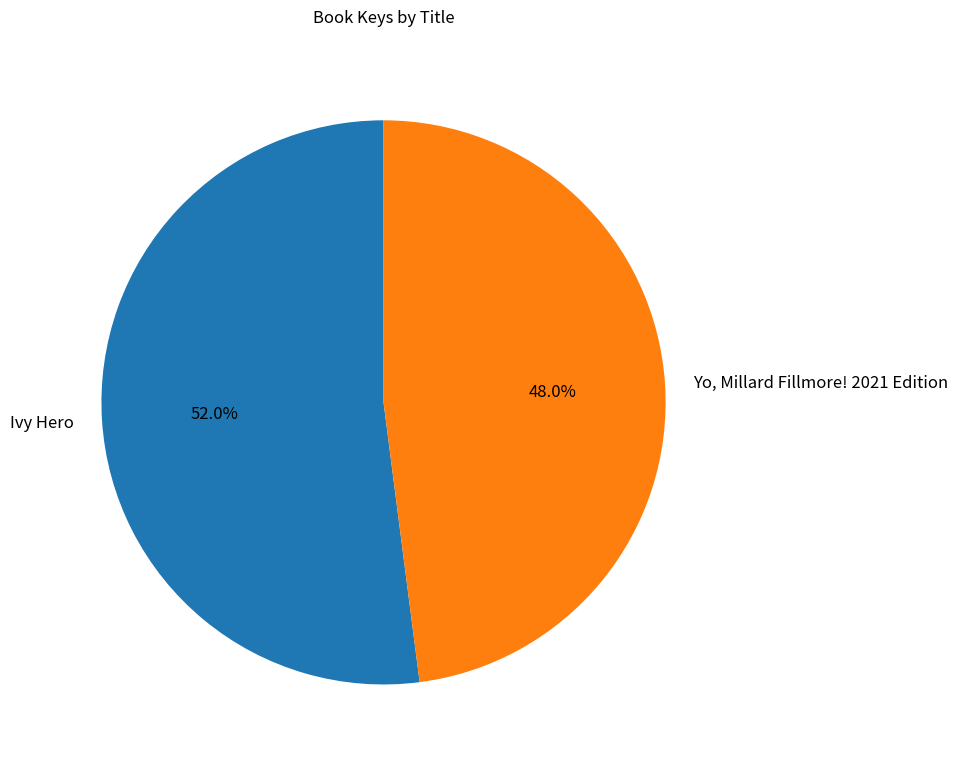

Which has a higher value, Yo, Millard Fillmore! 2021 Edition or Ivy Hero?

Ivy Hero